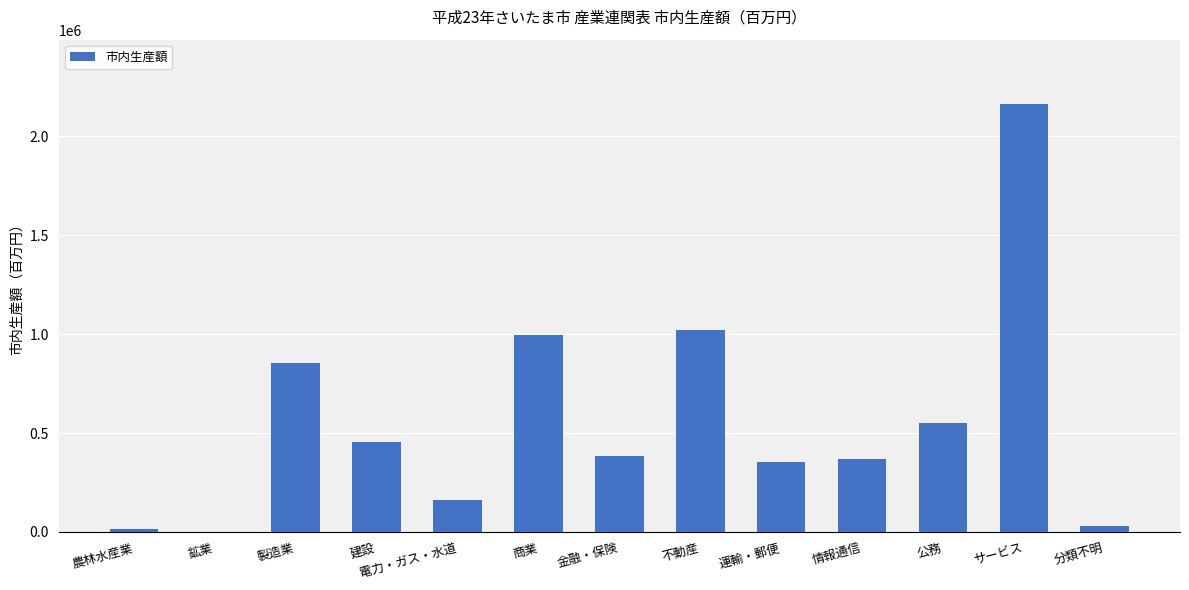

The chart shows a value of 2164719 at サービス. True or false?

True